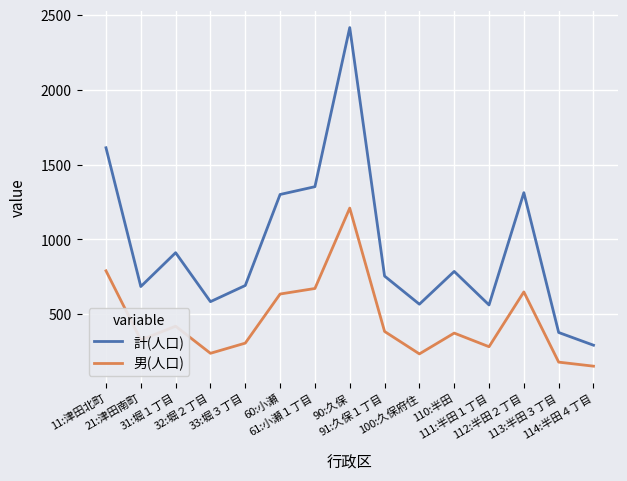

Which series has the widest spread of values?

計(人口)